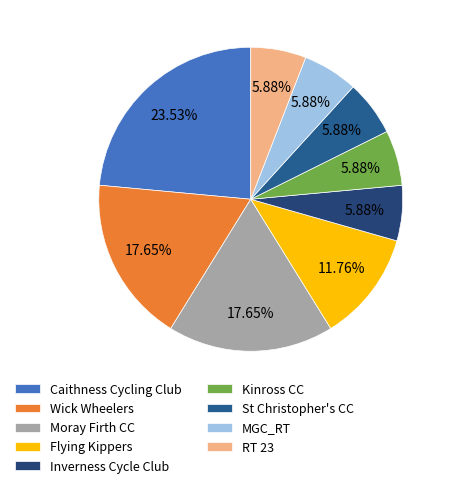

Between Moray Firth CC and Inverness Cycle Club, which is larger?

Moray Firth CC